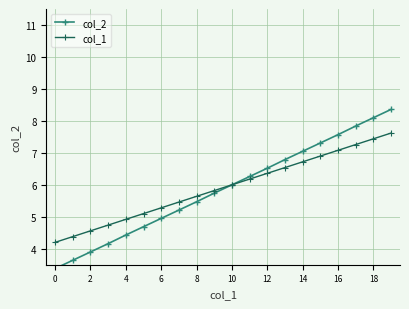

How many lines are shown in the chart?

2